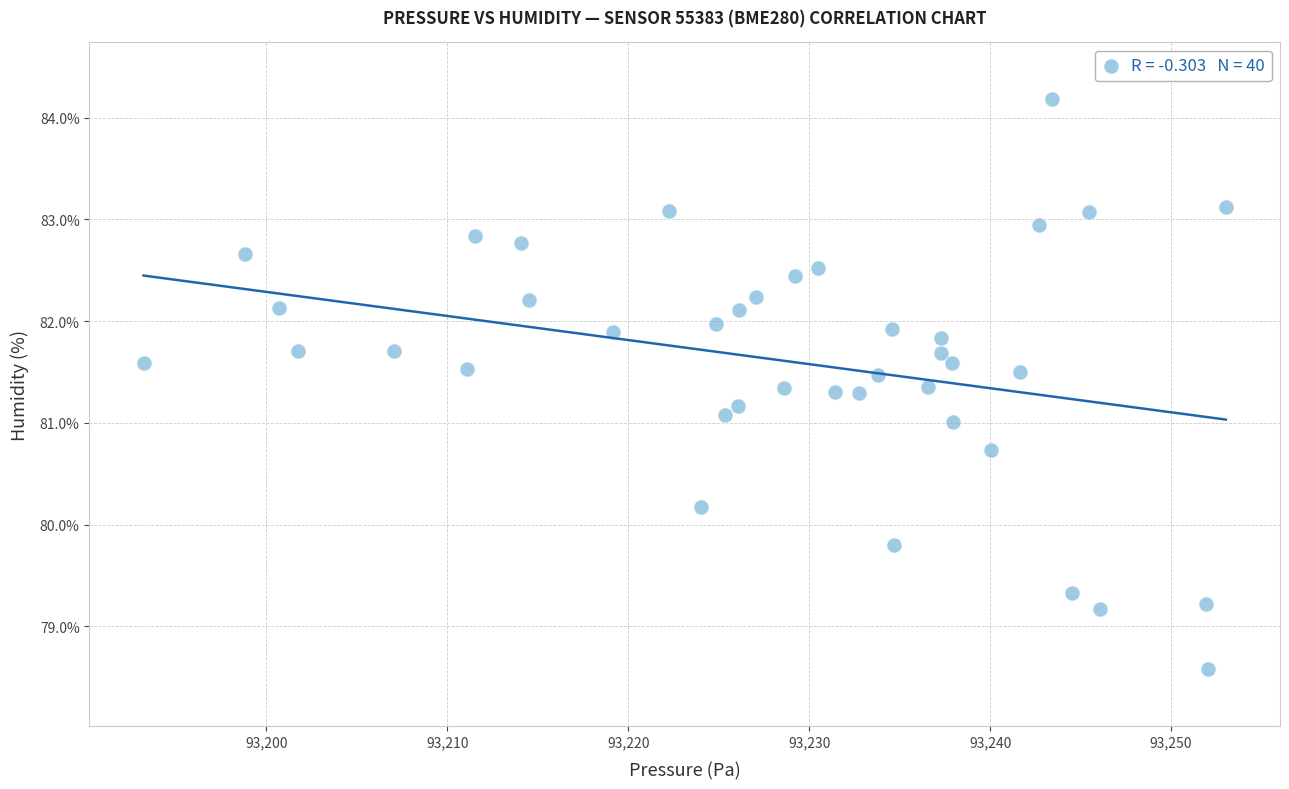

What is the range of X values (max minus min)?

59.8